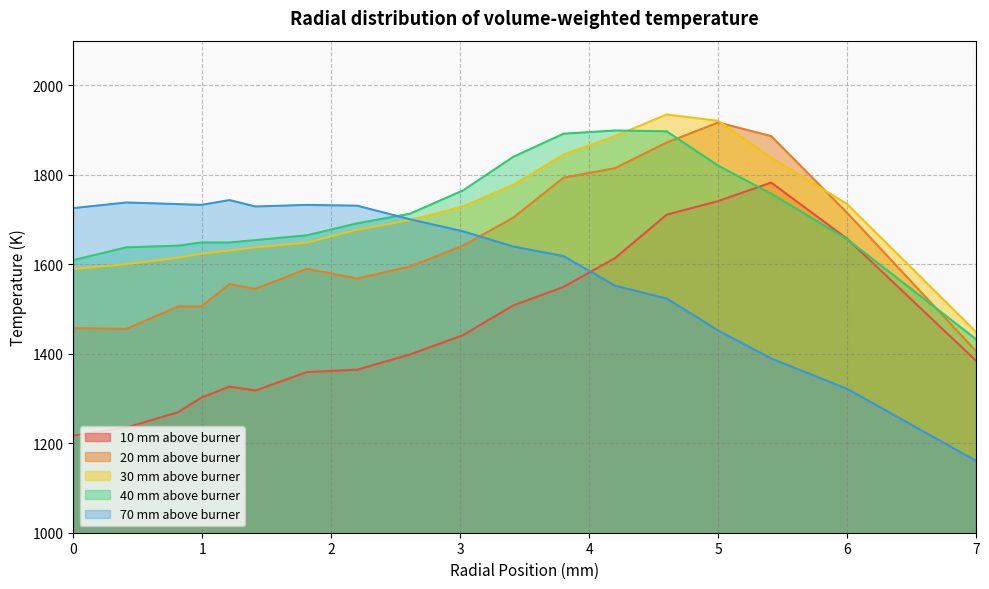

How many lines are shown in the chart?

5